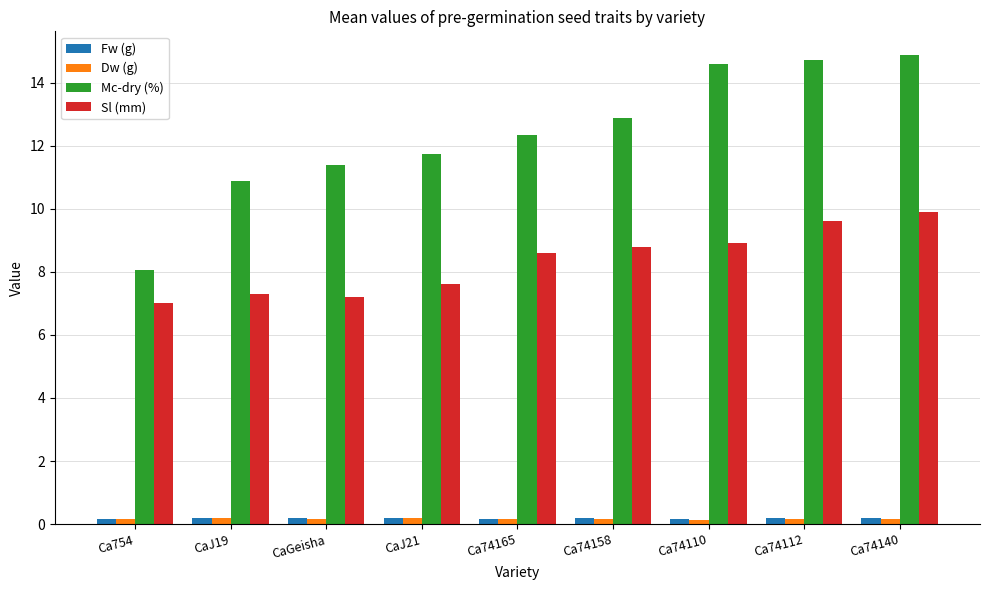

Is the value of Fw (g) at Ca74158 greater than the value of Mc-dry (%) at Ca74140?

No